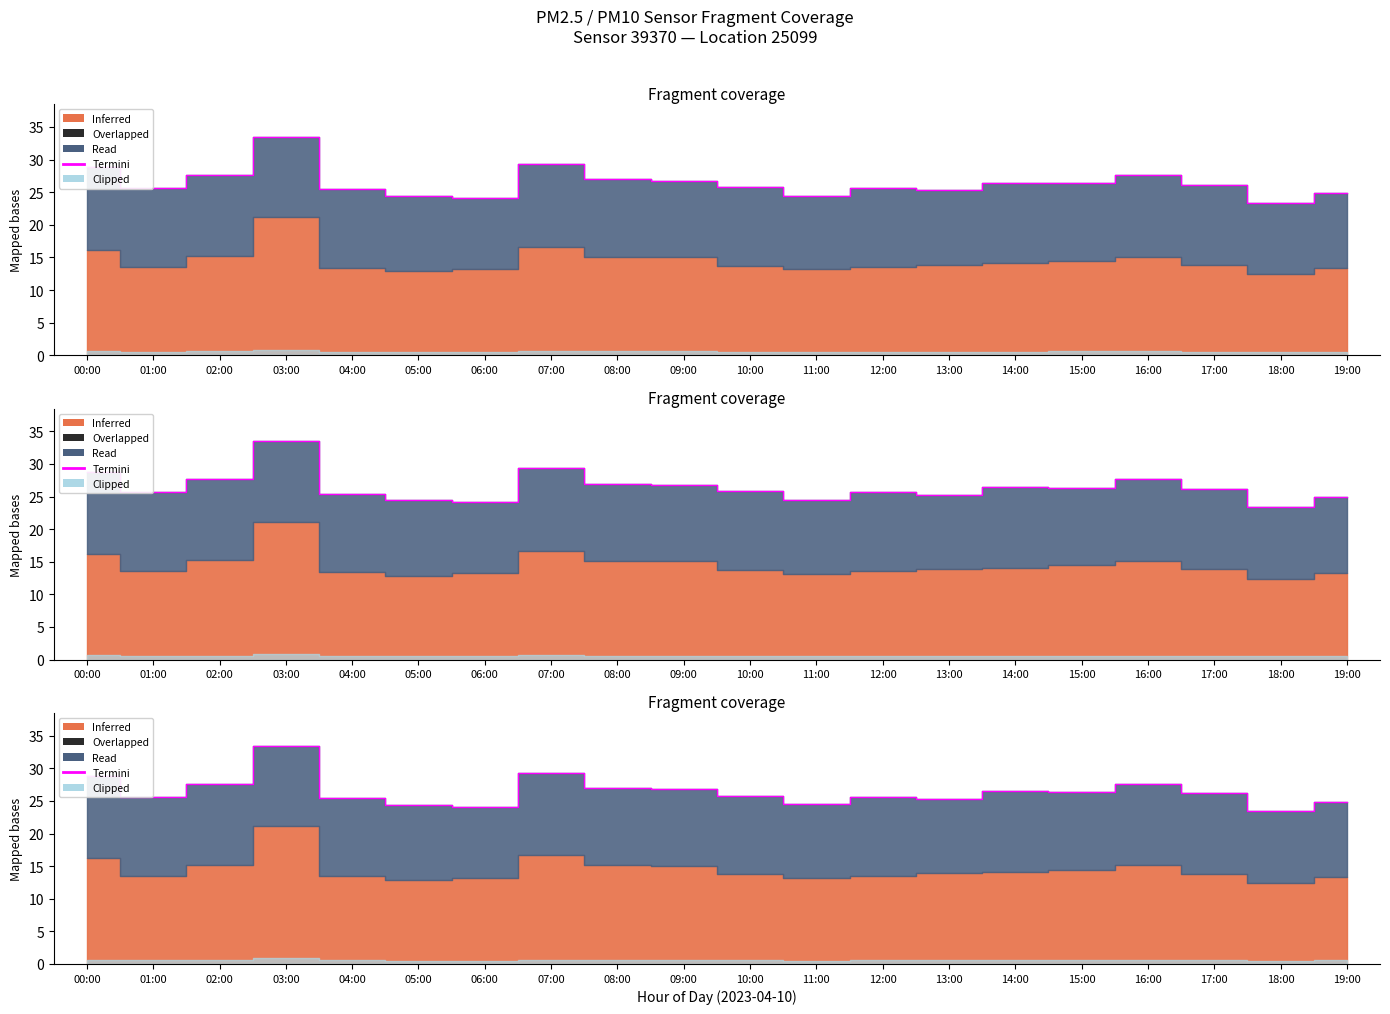

Where is the first local maximum?

03:00